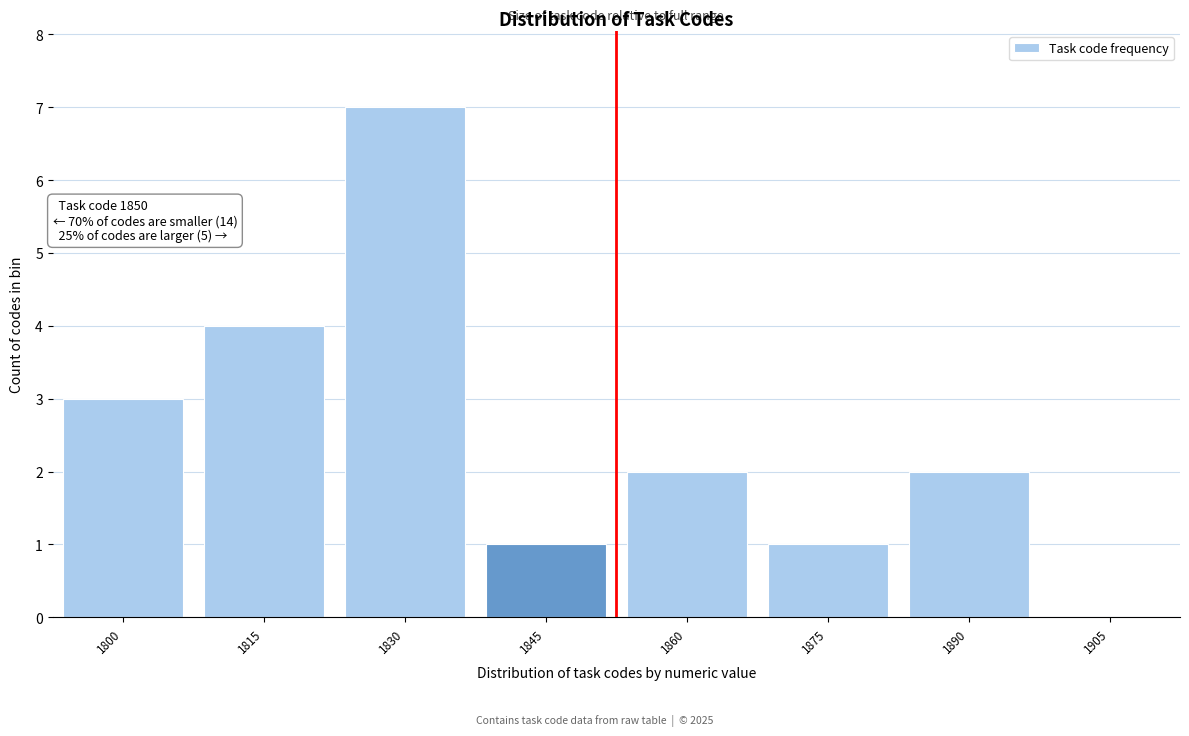

Reading left to right, list all the values displayed in this chart.

1800=3	1815=4	1830=7	1845=1	1860=2	1875=1	1890=2	1905=0